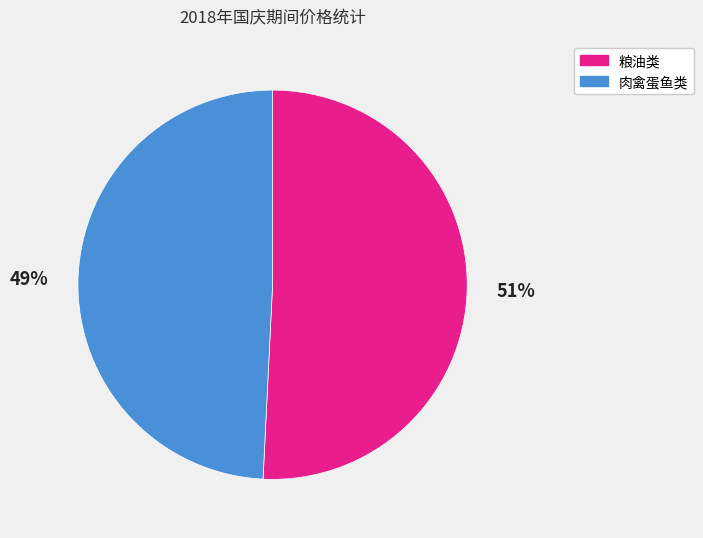

To the nearest percent, what portion does 肉禽蛋鱼类 represent?

49%